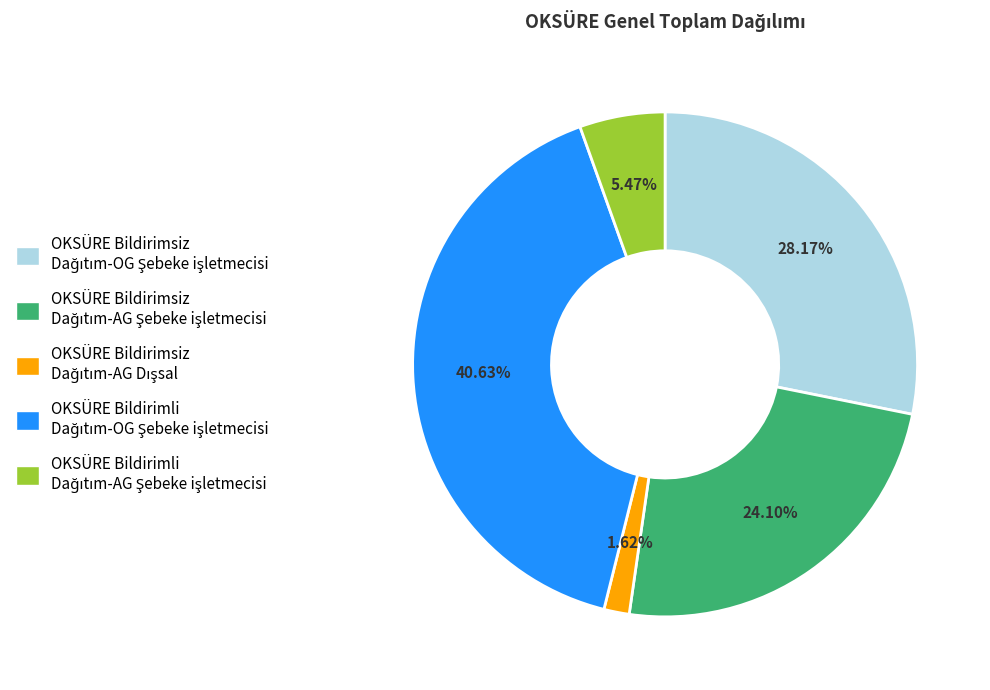

Is there a majority slice in this chart?

No